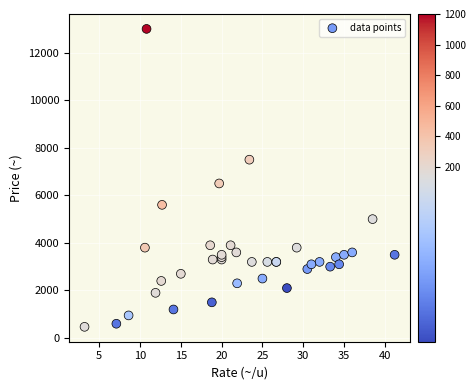

What Y value in the scatter plot is closest to 6735?

6500